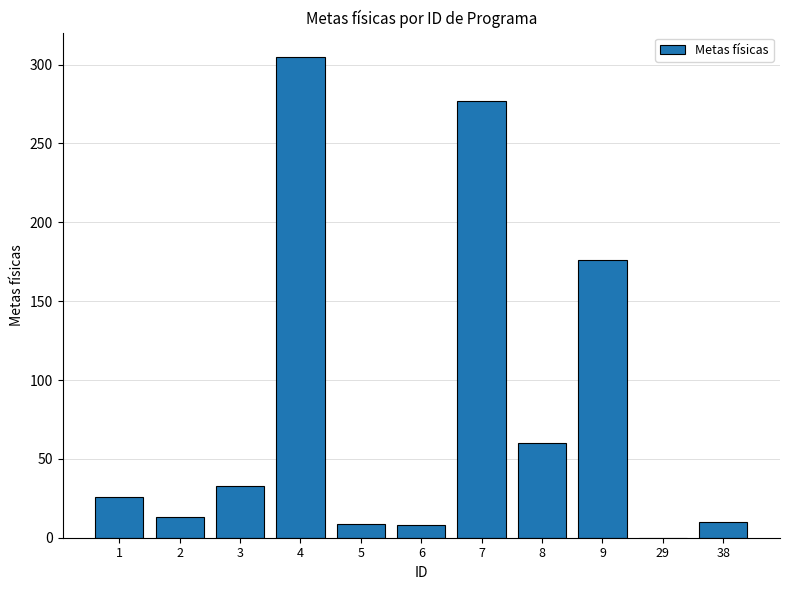

The value at 8 is 23.3. True or false?

False